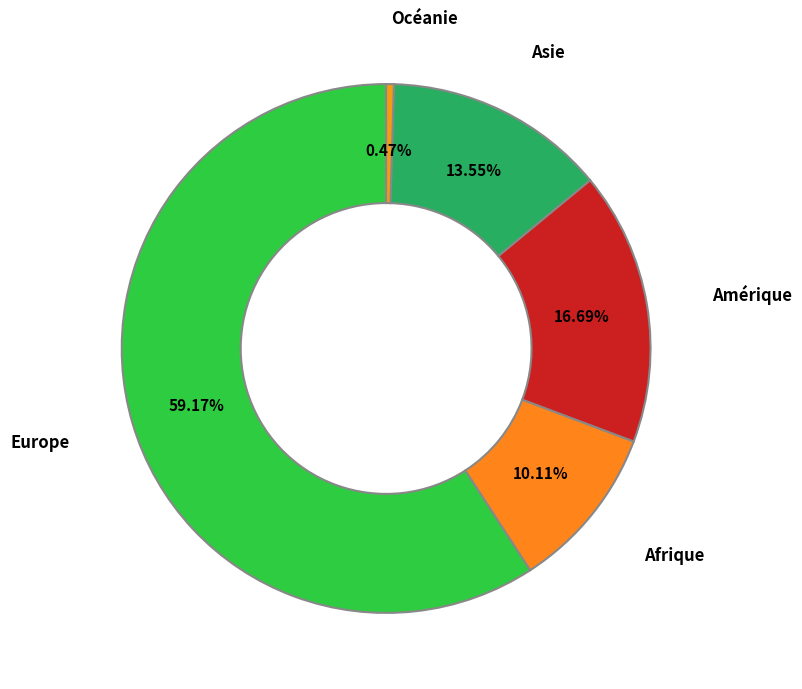

To the nearest percent, what is the average slice percentage?

20%